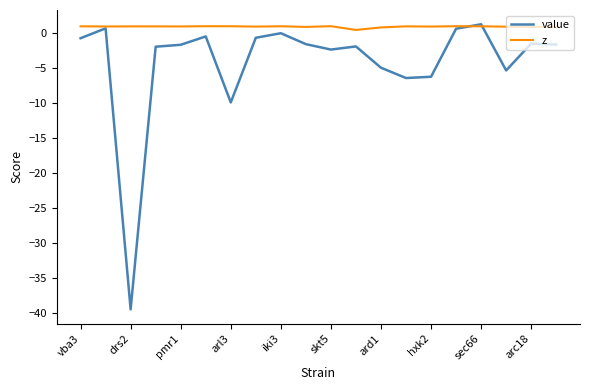

Which series has the largest range (max minus min)?

value